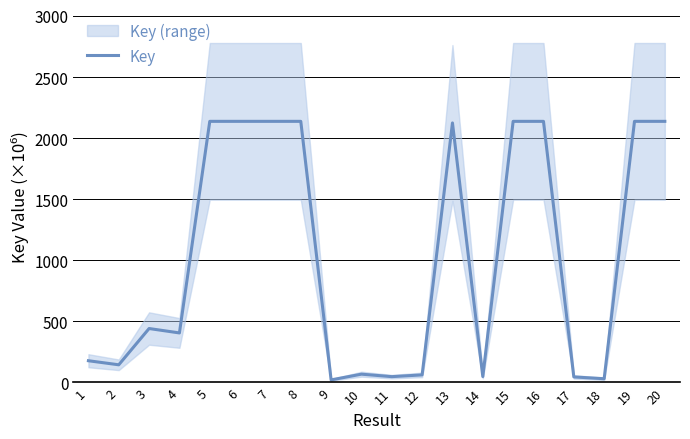

Reading left to right, extract all data points from this chart.

178.1	144.8	441.8	405.7	2137.7	2137.7	2137.7	2137.7	21.3	68.1	47.9	62.2	2124.7	48.6	2137.7	2137.7	45.6	30.7	2137.7	2137.7